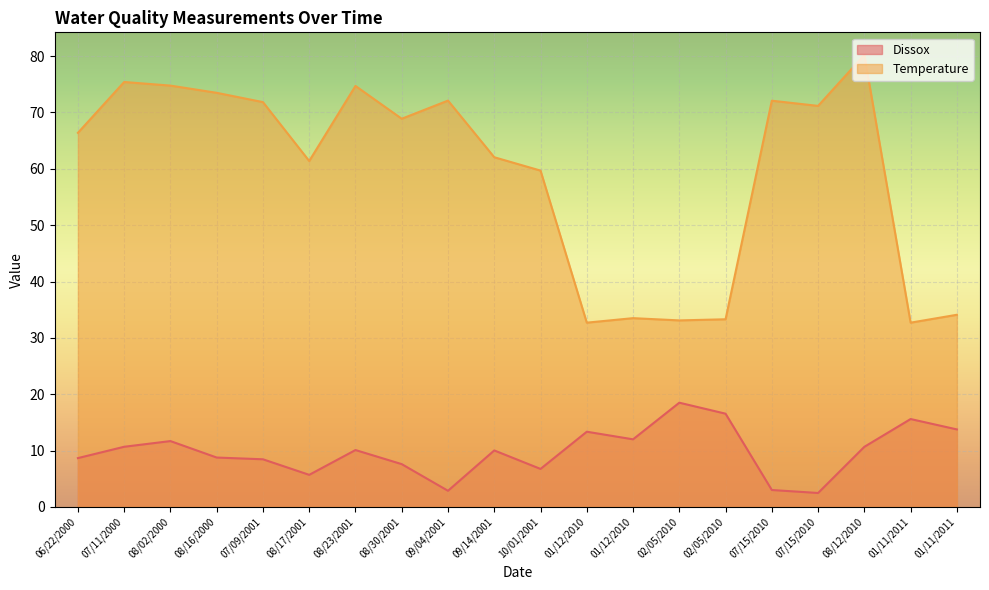

Reading left to right, transcribe all the data shown in this chart.

Dissox: 06/22/2000=8.7	07/11/2000=10.7	08/02/2000=11.7	08/16/2000=8.8	07/09/2001=8.5	08/17/2001=5.7	08/23/2001=10.1	08/30/2001=7.6	09/04/2001=2.9	09/14/2001=10.0	10/01/2001=6.8	01/12/2010=13.3	01/12/2010=12.0	02/05/2010=18.5	02/05/2010=16.6	07/15/2010=3.0	07/15/2010=2.5	08/12/2010=10.7	01/11/2011=15.6	01/11/2011=13.8
Temperature: 06/22/2000=66.4	07/11/2000=75.4	08/02/2000=74.8	08/16/2000=73.5	07/09/2001=71.8	08/17/2001=61.4	08/23/2001=74.7	08/30/2001=68.9	09/04/2001=72.1	09/14/2001=62.0	10/01/2001=59.7	01/12/2010=32.7	01/12/2010=33.5	02/05/2010=33.1	02/05/2010=33.3	07/15/2010=72.1	07/15/2010=71.2	08/12/2010=80.2	01/11/2011=32.7	01/11/2011=34.1